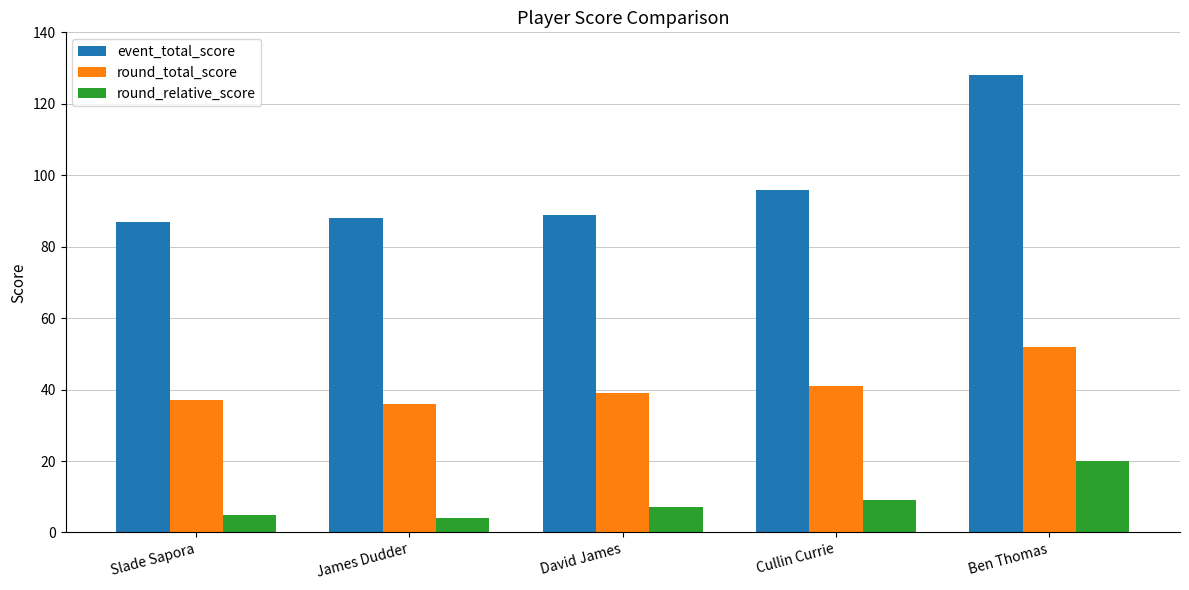

What is the label of the 1st bar from the right?

Ben Thomas